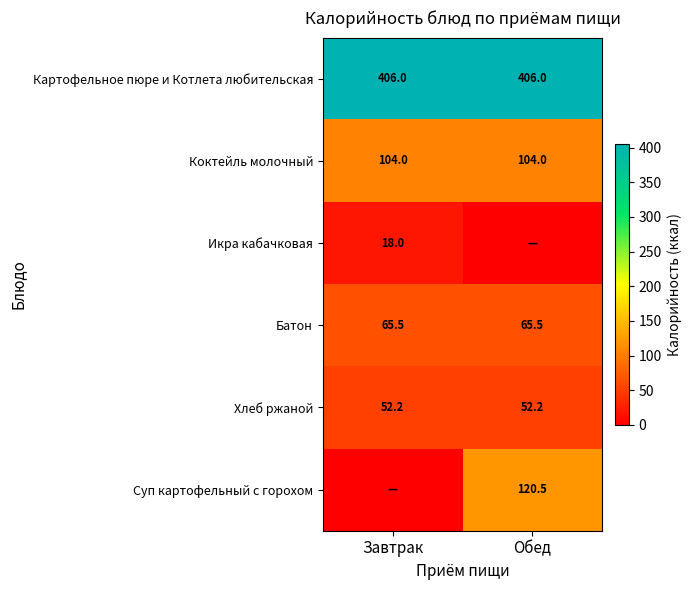

Is the value of Икра кабачковая at Завтрак greater than the value of Суп картофельный с горохом at Обед?

No